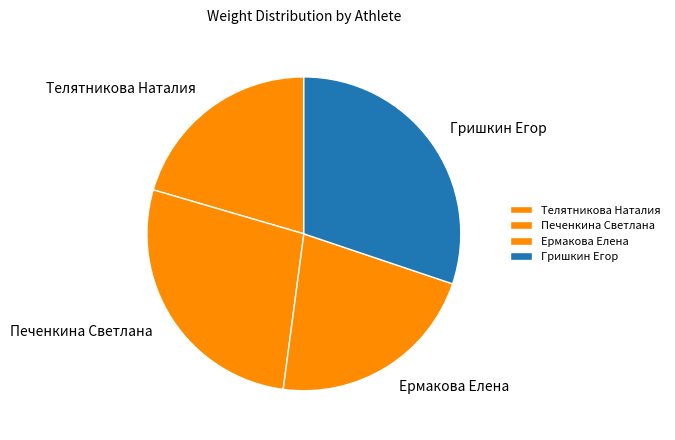

Which category has the smallest portion of the pie?

Телятникова Наталия